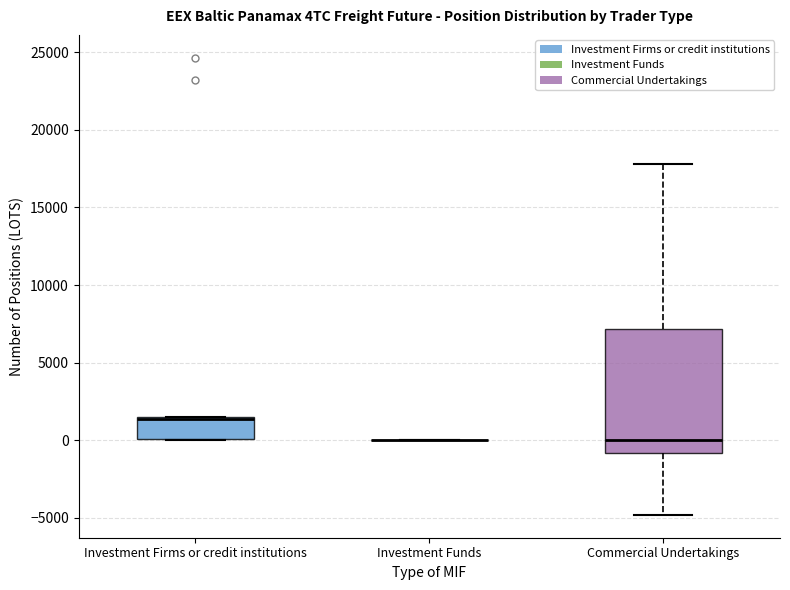

Reading left to right, transcribe this box plot: for each box, give where its median line is, the range the box spans, and where its two whiskers end, as read against the y-axis. The values are not printed on the chart, so give them approximately, as read against the axis.

Investment Firms or credit institutions: median 1500 (drawn on the box's upper edge), box 0 to 1500, whiskers 0 to 1500
Investment Funds: box collapsed to a line at 0, whiskers 0 to 0
Commercial Undertakings: median 0, box -1000 to 7000, whiskers -5000 to 18000